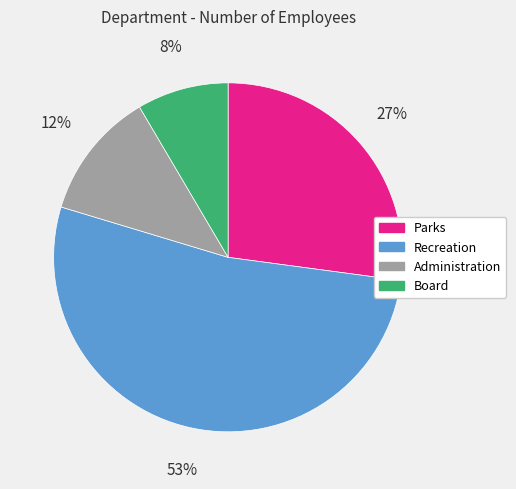

Rank the categories by value from lowest to highest.

Board, Administration, Parks, Recreation